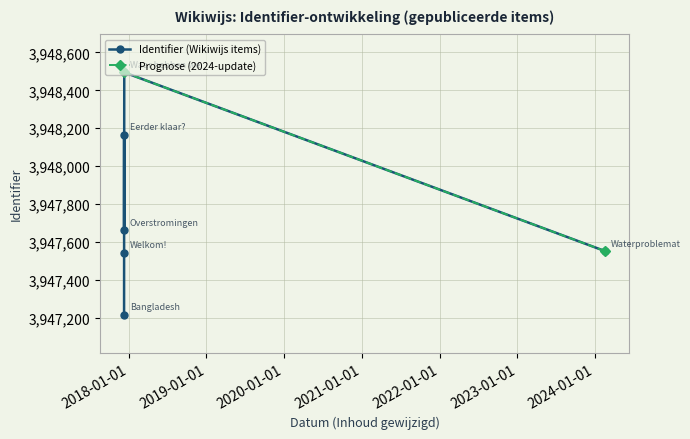

Between 2017-12-10 and 2017-12-10, which is larger?

2017-12-10